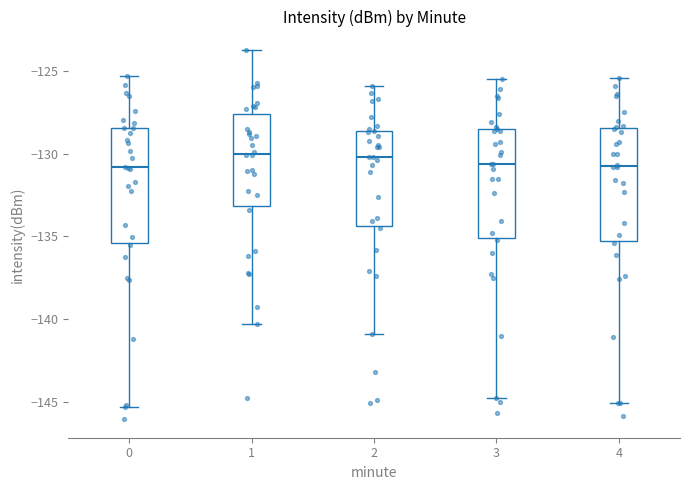

Where does the median line of the box at x = 3 sit on the y-axis? The values are not printed on the chart, so give them approximately, as read against the axis.

-130.5